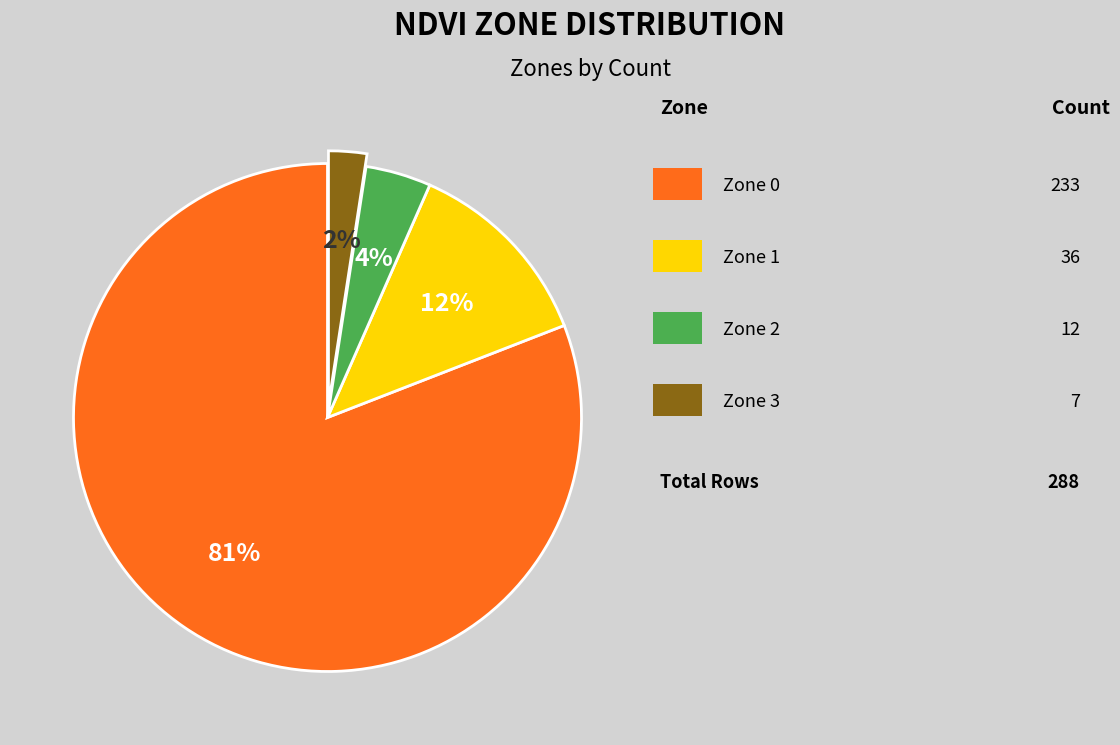

Count the number of slices in the pie.

4